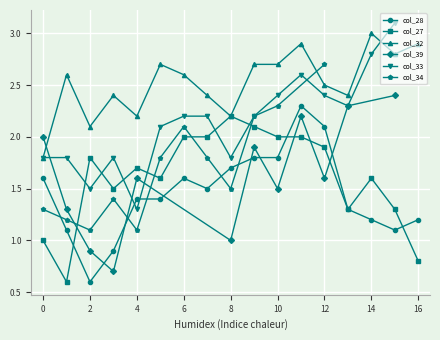

What is the minimum value for col_27?

0.6